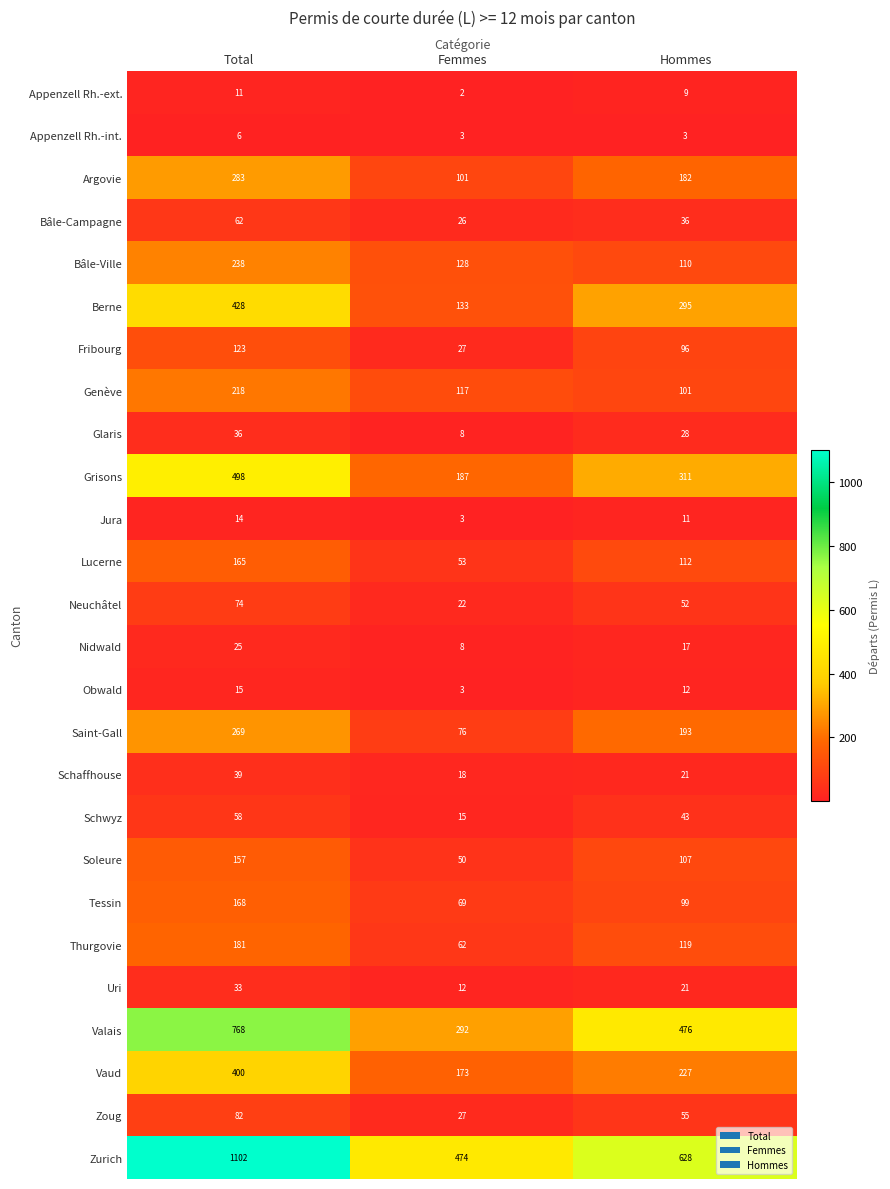

True or false: Argovie has a value of 286 at Hommes.

False